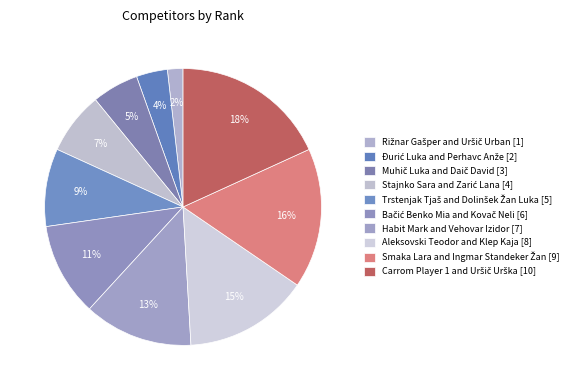

How many slices are in this pie chart?

10